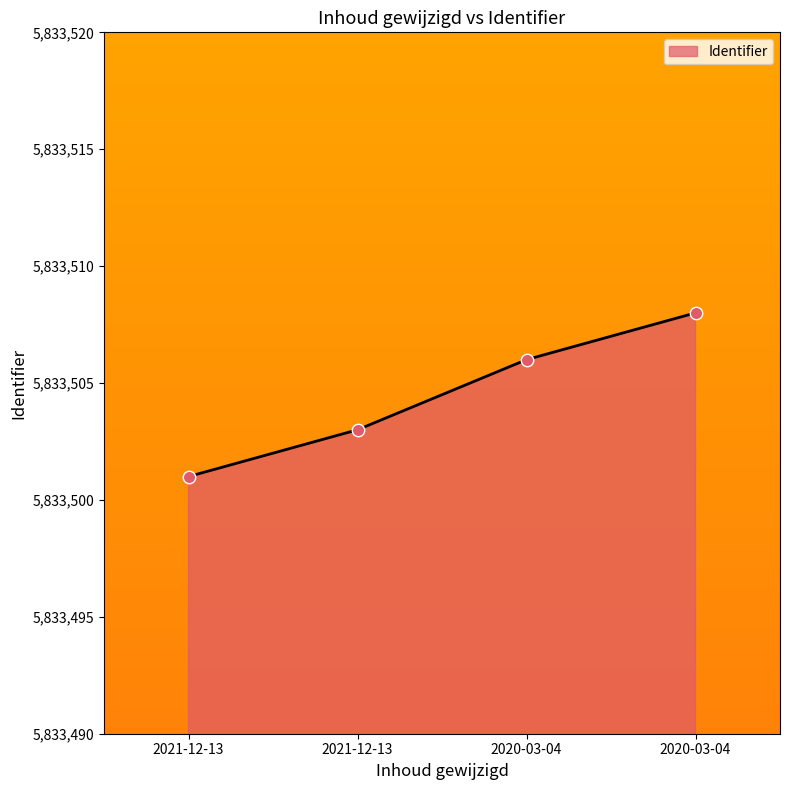

Approximately how many times larger is the value at 2020-03-04 compared to 2021-12-13?

1.0